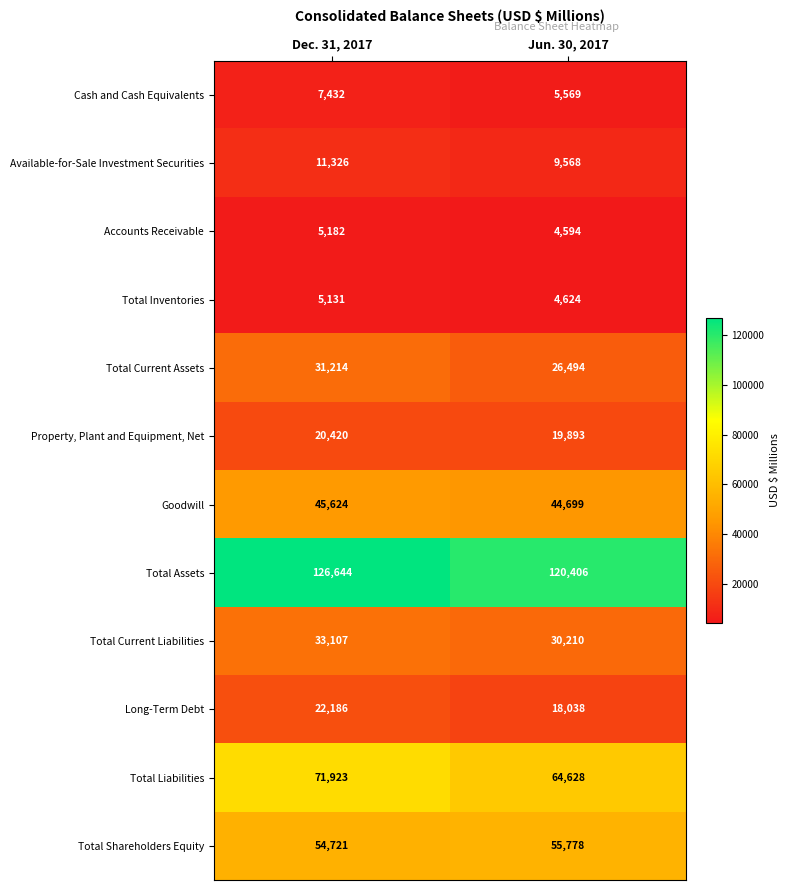

Which series has the largest total across all categories?

Total Assets